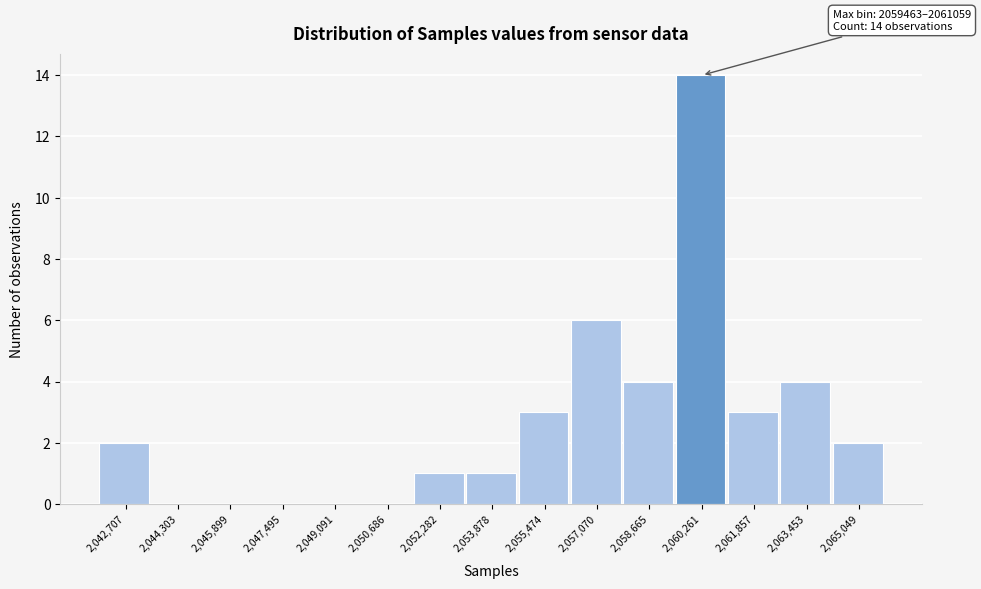

Which range on the x-axis has the tallest bar?

2059400 to 2061000